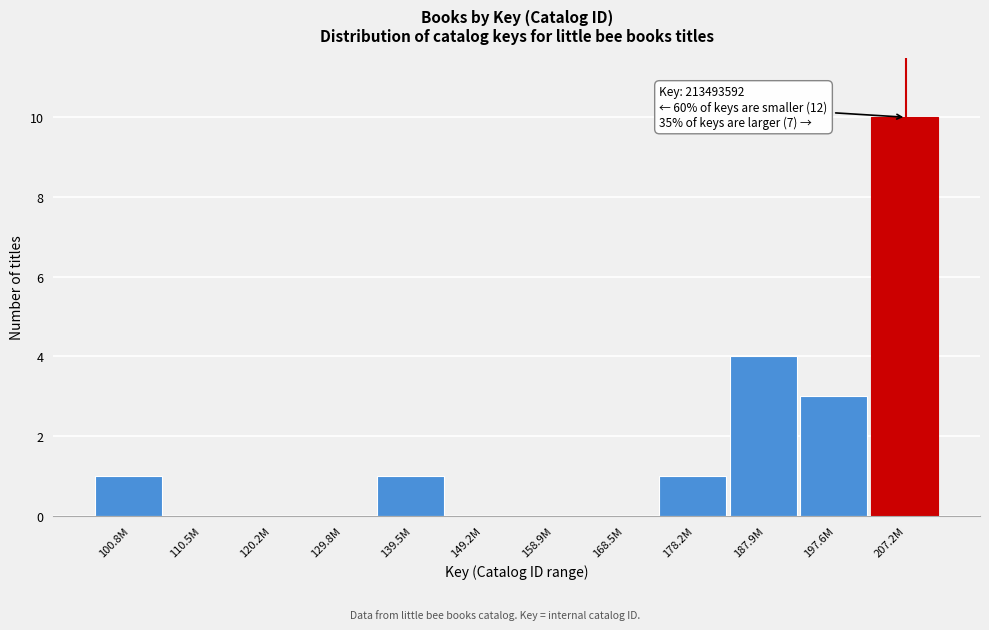

Reading left to right, what are all the values shown in this chart?

100.8M=1	110.5M=0	120.2M=0	129.8M=0	139.5M=1	149.2M=0	158.9M=0	168.5M=0	178.2M=1	187.9M=4	197.6M=3	207.2M=10